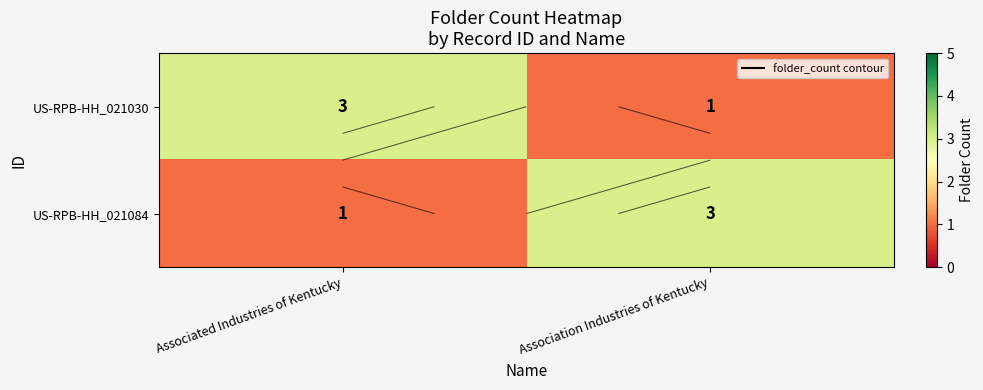

Is it true that US-RPB-HH_021030 equals 1 at Association Industries of Kentucky?

True